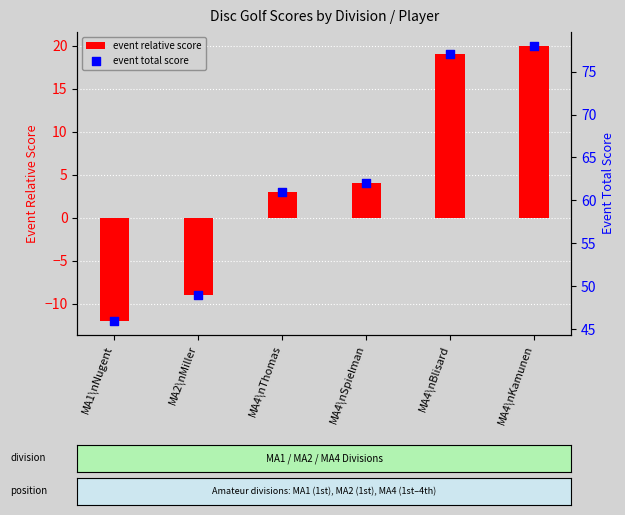

Which series contains the lowest Y value?

event relative score